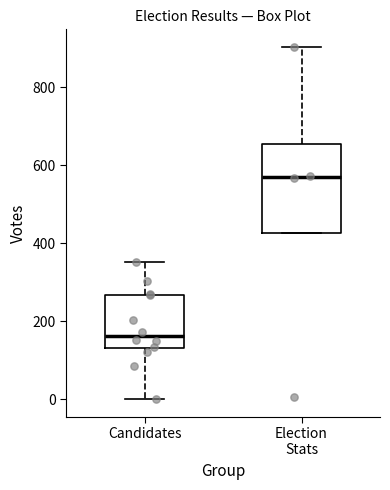

Where is the lower edge of the box for Candidates on the y-axis? The values are not printed on the chart, so give them approximately, as read against the axis.

140